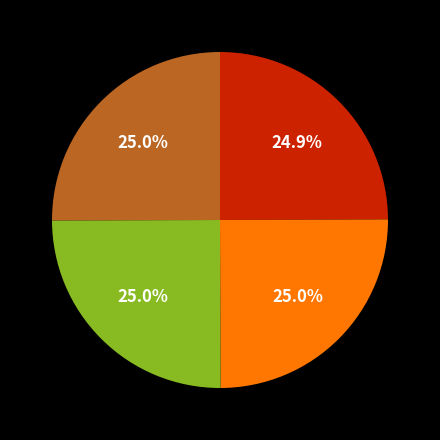

How many slices are in this pie chart?

4